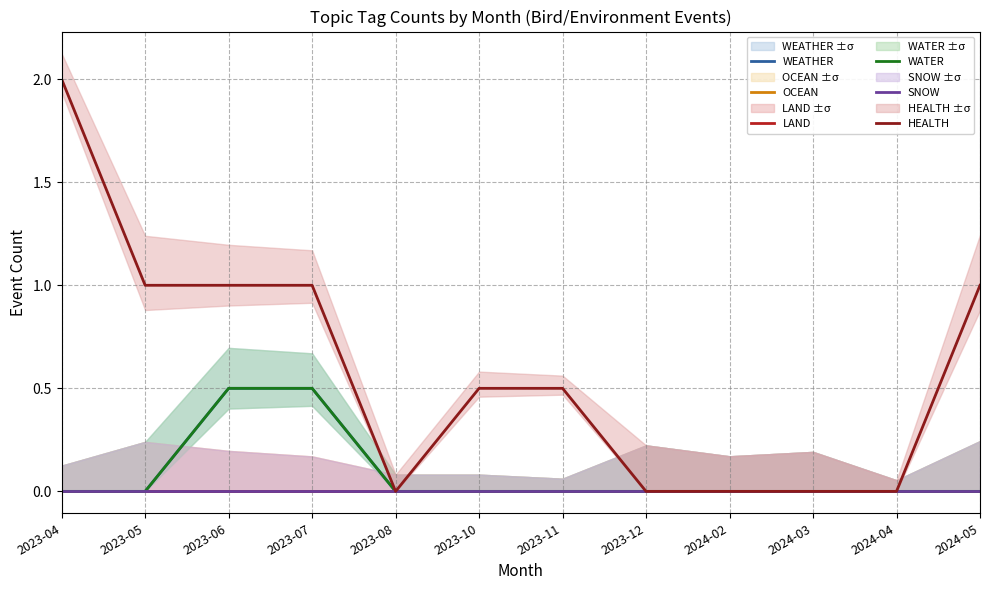

What is the sum of all WATER values?

1.0